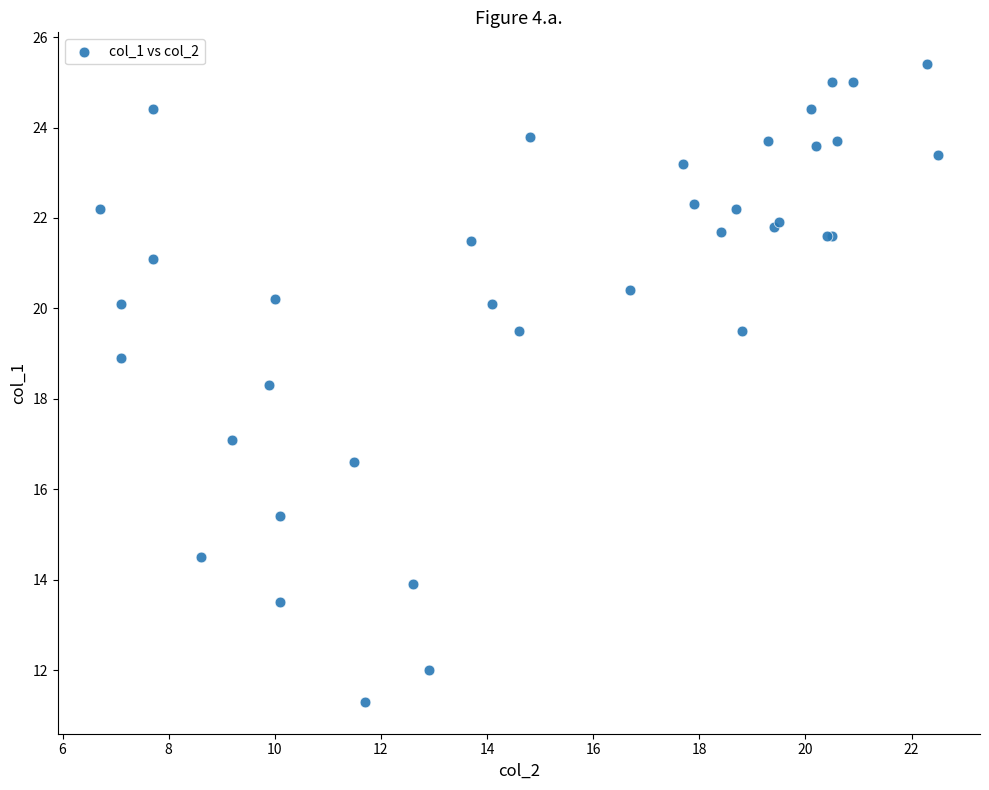

What Y value in the scatter plot is closest to 18?

18.3